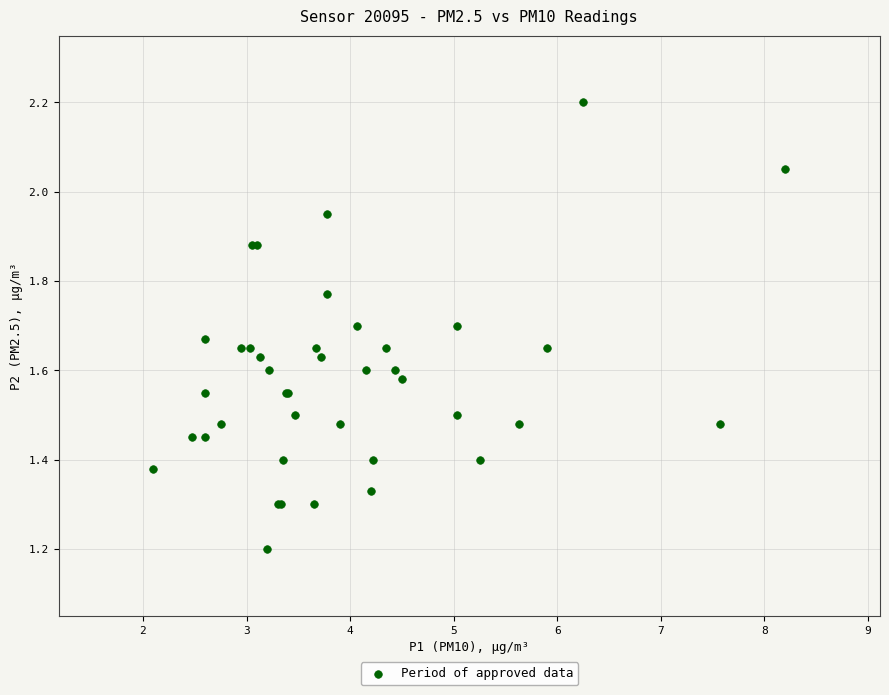

What Y value in the scatter plot is closest to 1?

1.2